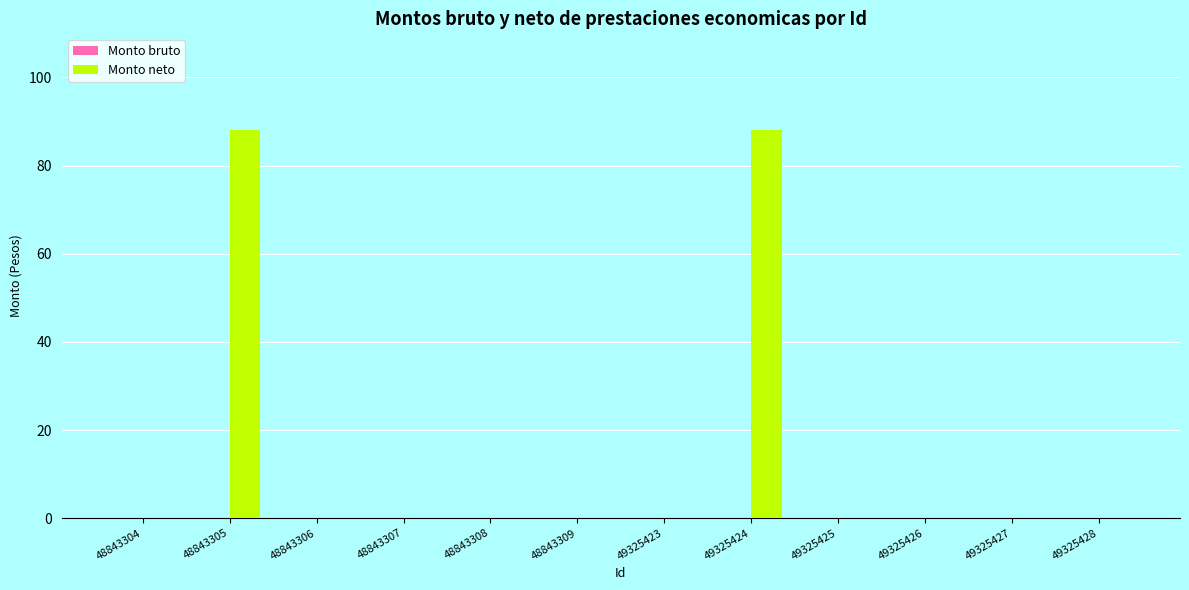

What is the change in value from 48843309 to 49325424?

+88